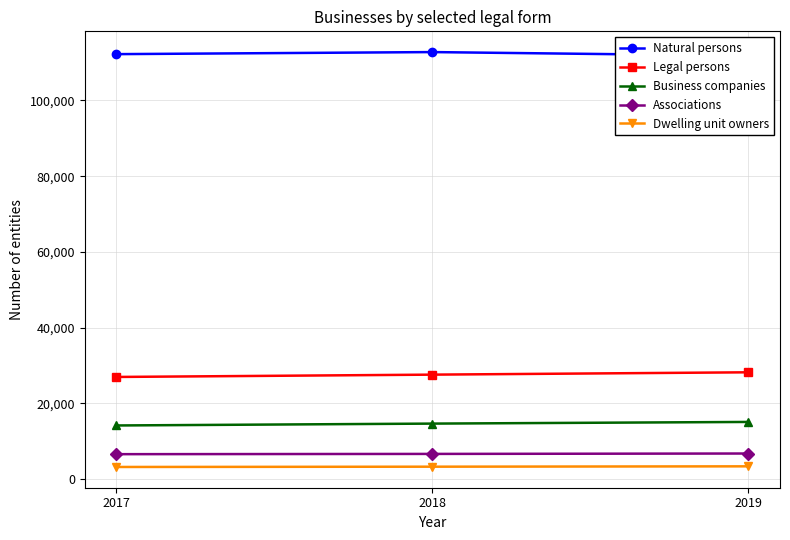

Is the value of Associations at 2019 greater than the value of Natural persons at 2019?

No